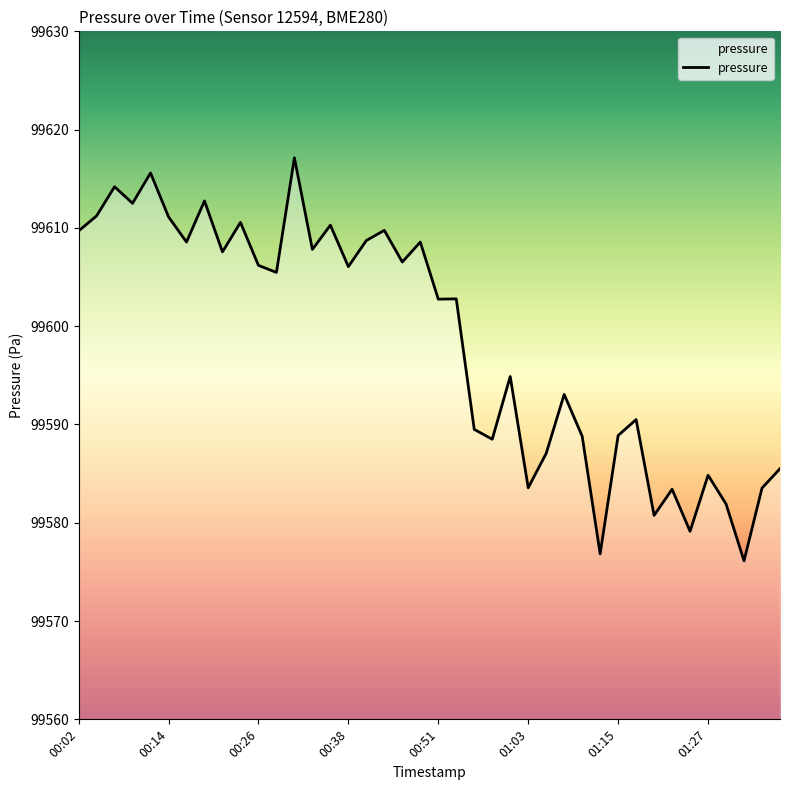

What is the difference between the maximum and minimum values?

41.0